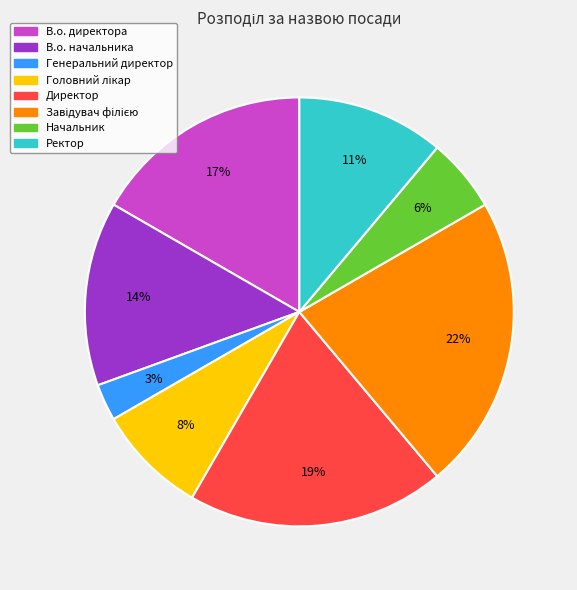

Does Ректор account for over 50% of the chart?

No